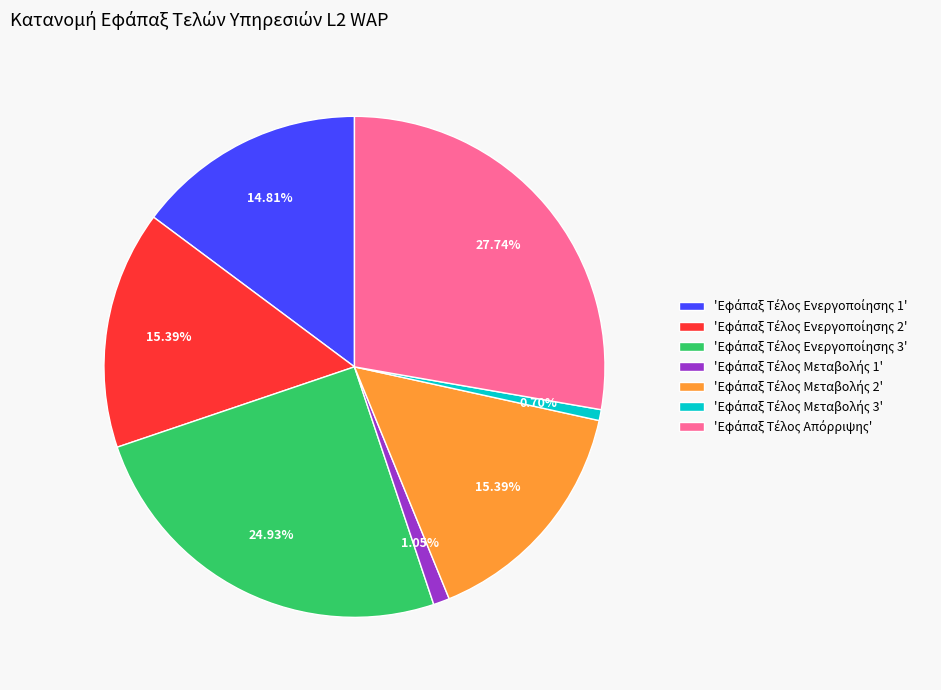

Is there any slice that represents more than half of the pie?

No